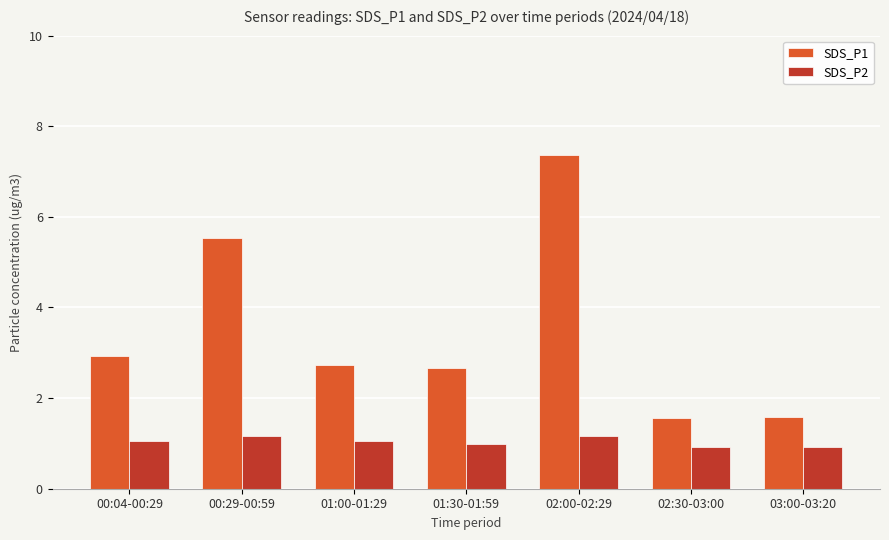

Is it true that SDS_P1 equals 5.5 at 00:29-00:59?

True